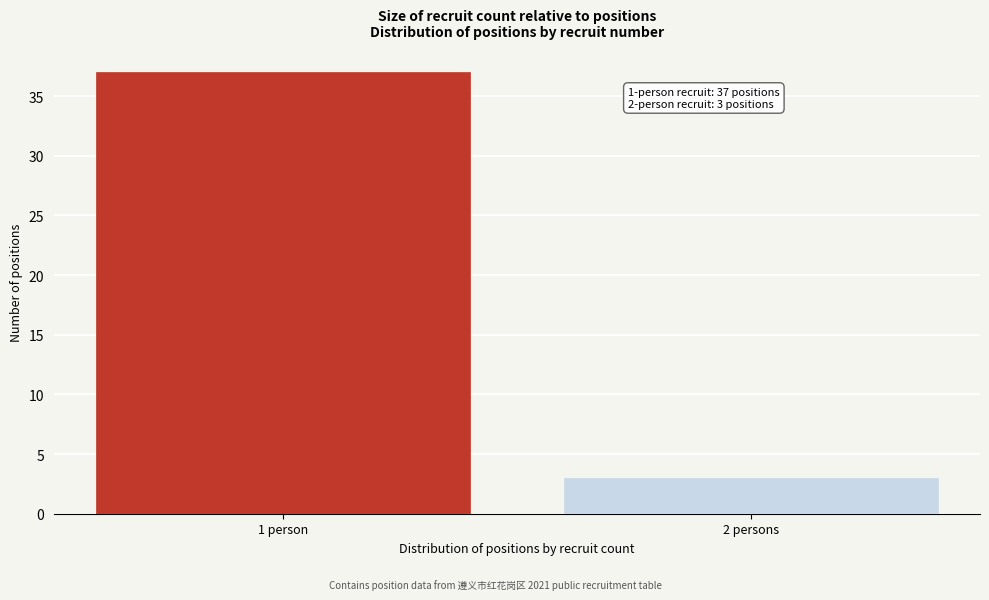

Reading left to right, extract all data points from this chart.

1 person=37	2 persons=3